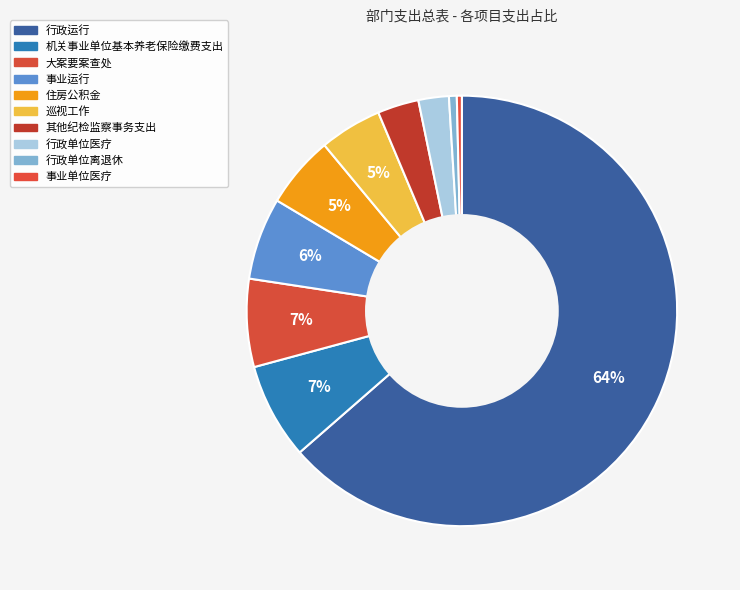

How many segments does this pie chart have?

10